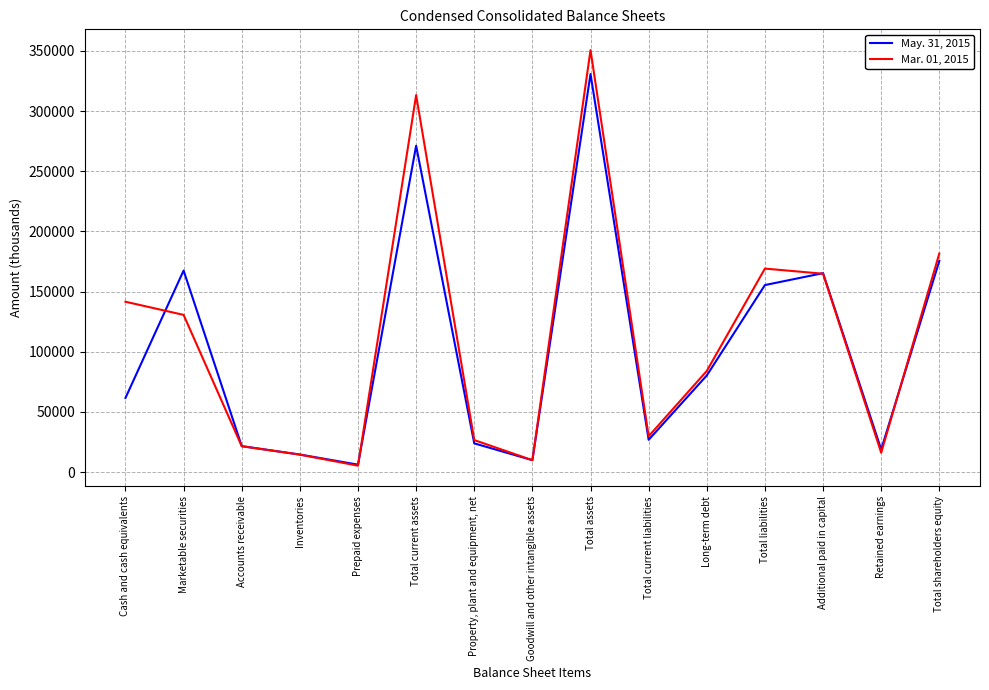

Which label corresponds to the largest value in the chart?

Total assets